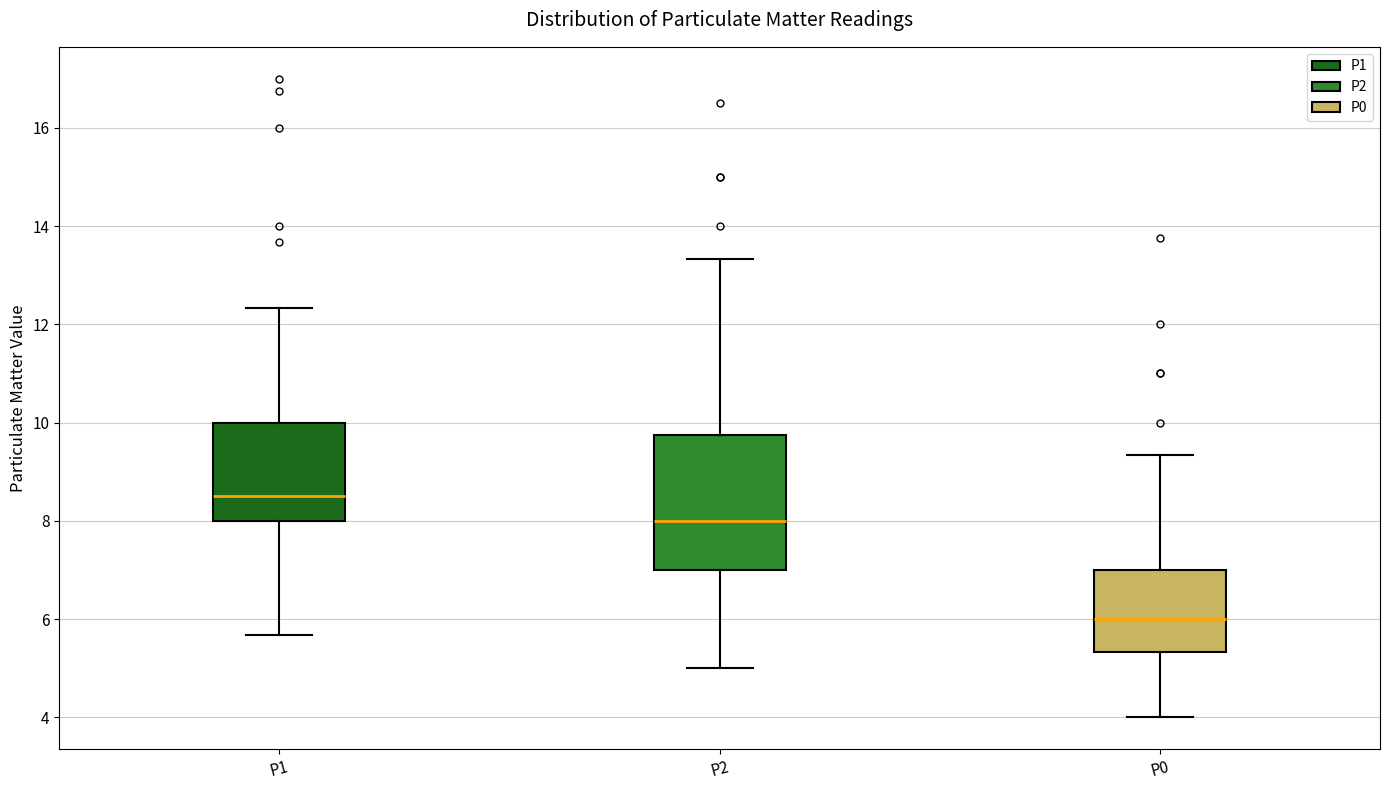

Reading left to right, transcribe this box plot: for each box, give where its median line is, the range the box spans, and where its two whiskers end, as read against the y-axis. The values are not printed on the chart, so give them approximately, as read against the axis.

P1: median 8.6, box 8.0 to 10.0, whiskers 5.6 to 12.4
P2: median 8.0, box 7.0 to 9.8, whiskers 5.0 to 13.4
P0: median 6.0, box 5.4 to 7.0, whiskers 4.0 to 9.4